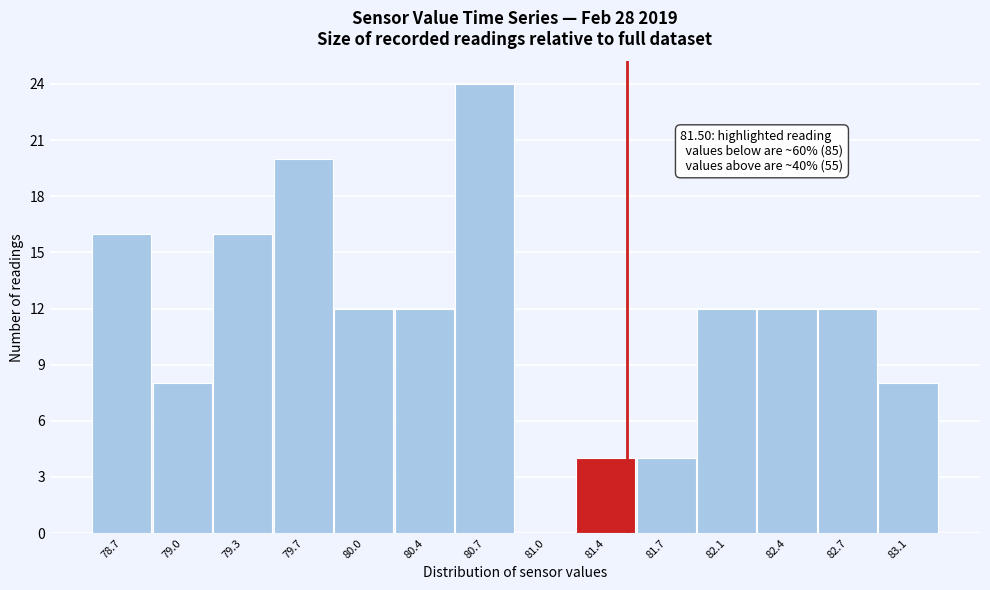

Which range on the x-axis has the tallest bar?

80.55 to 80.90